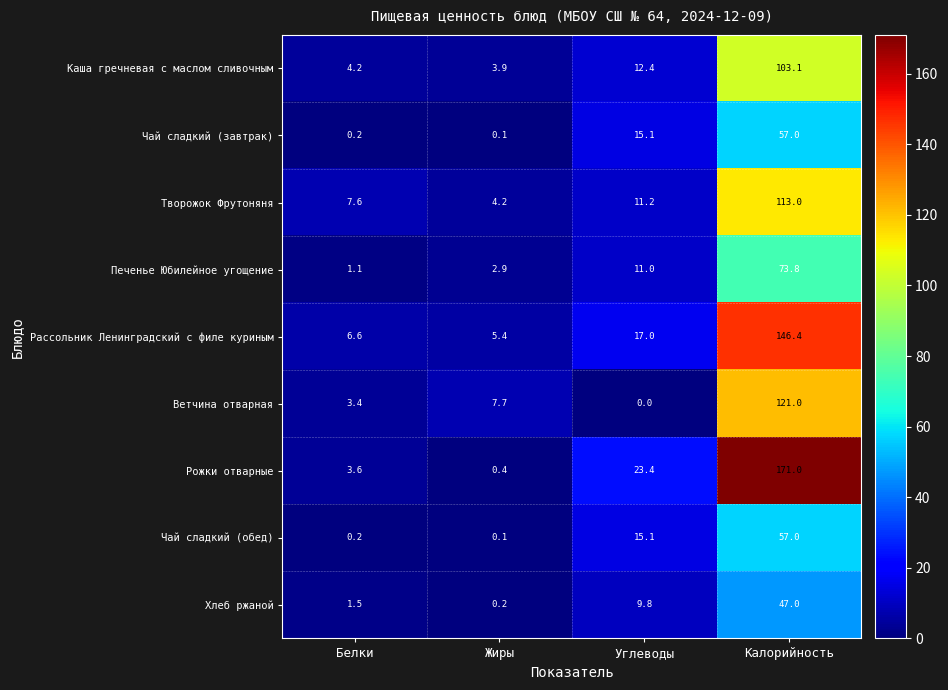

Is it true that Рожки отварные equals 40.5 at Углеводы?

False